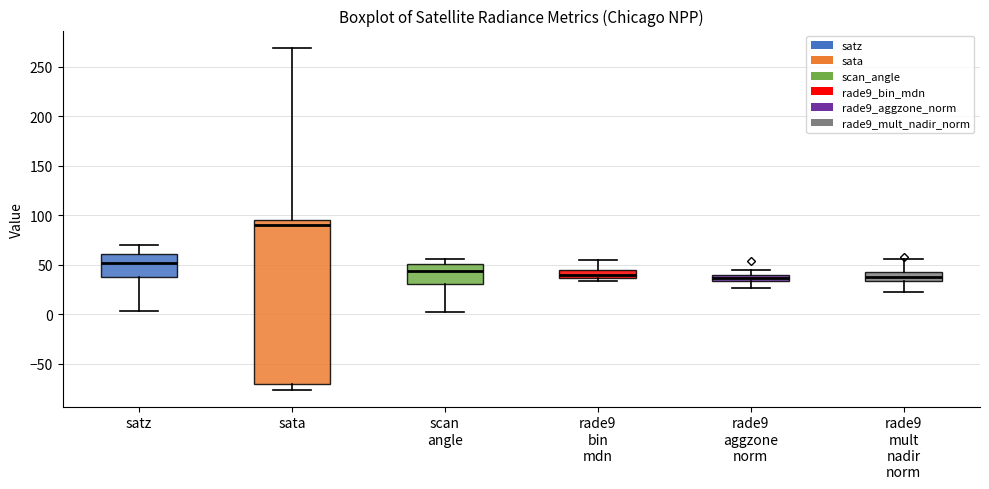

Which box is the tallest, from its lower edge to its upper edge?

sata